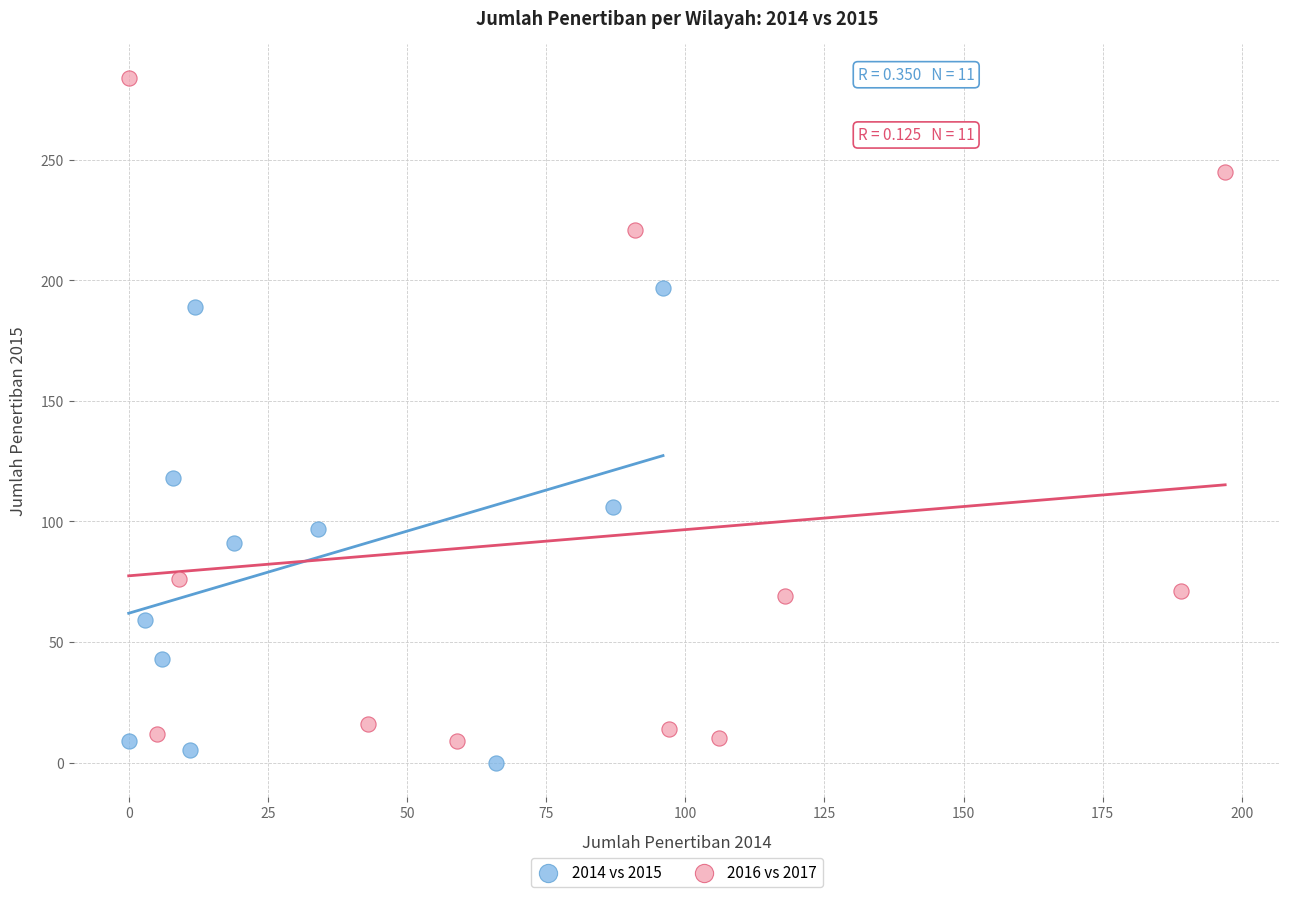

Which series reaches the maximum Y coordinate?

2016 vs 2017